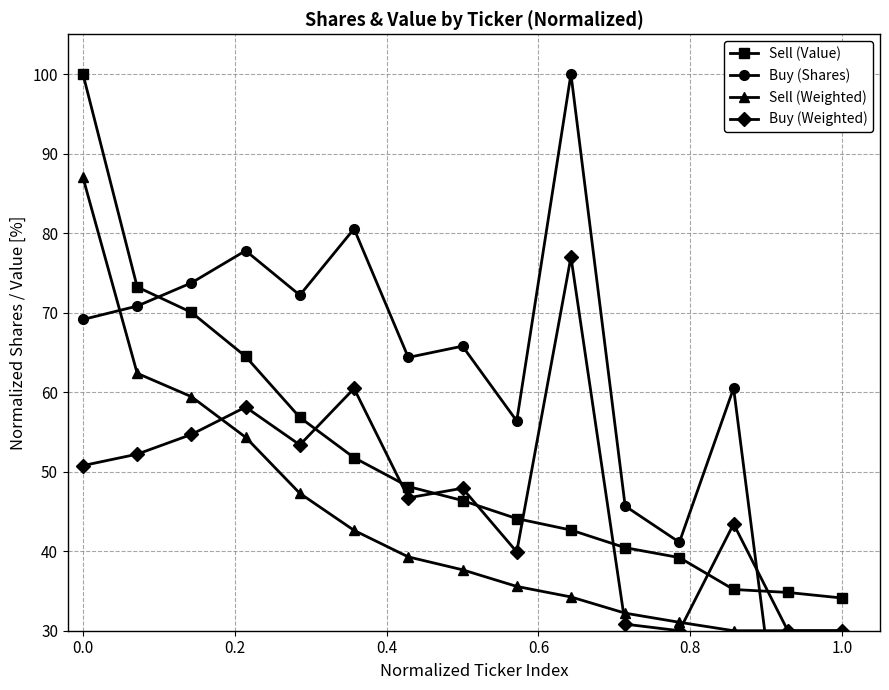

At how many categories does at least one series exceed 63?

9